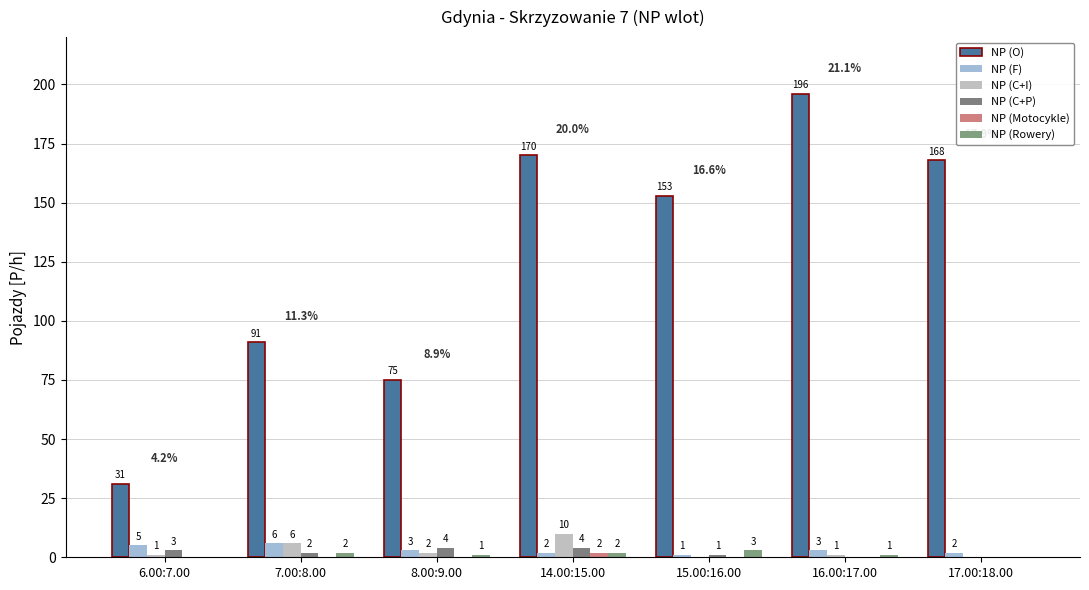

The value of NP (O) at 17.00:18.00 is 76. True or false?

False